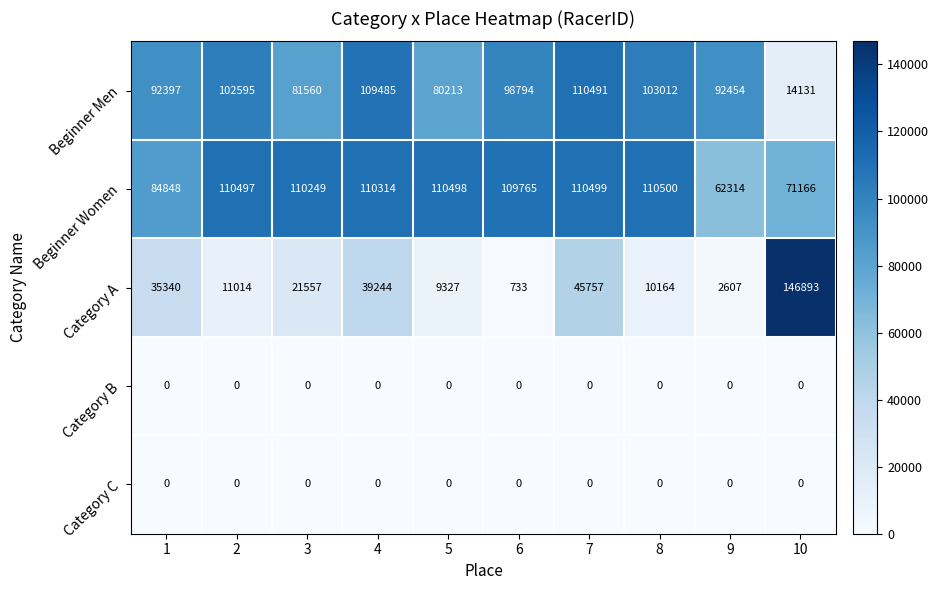

True or false: Beginner Men has a value of 109485 at 4.

True